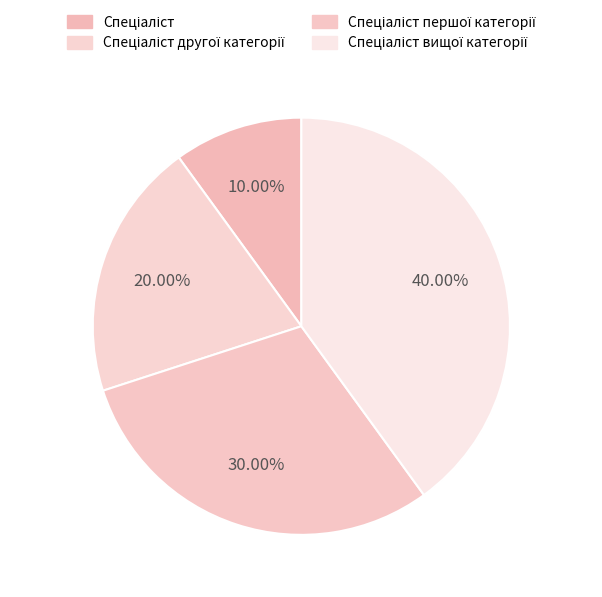

Which category has the smallest portion of the pie?

Спеціаліст